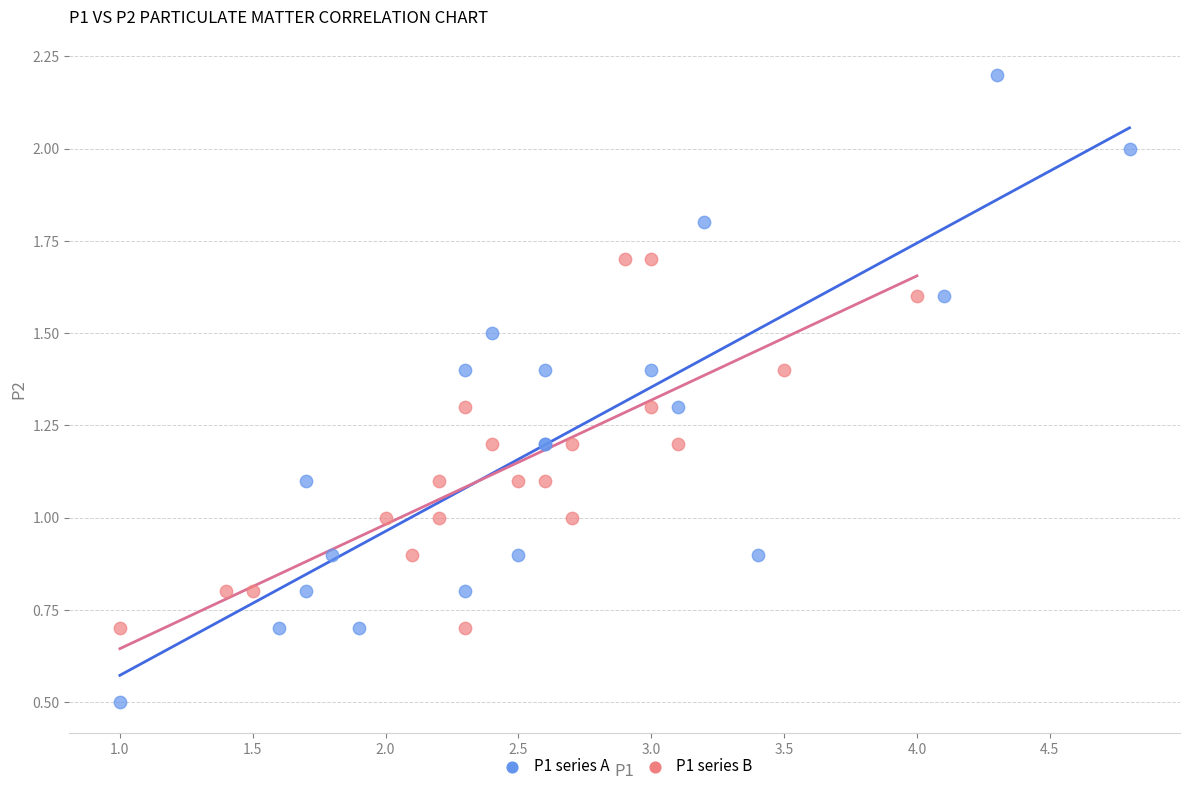

Which series has the widest spread of Y values?

P1 series A